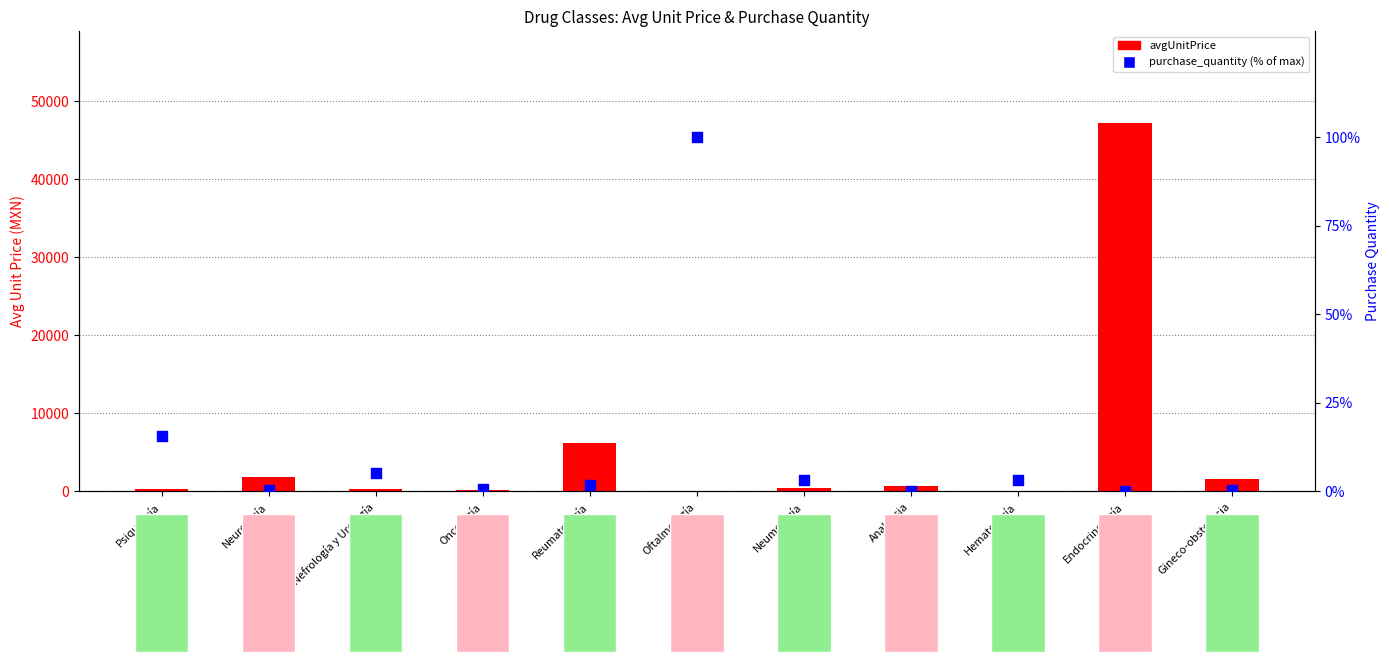

What is the total value across all series at Oftalmología?

104.5